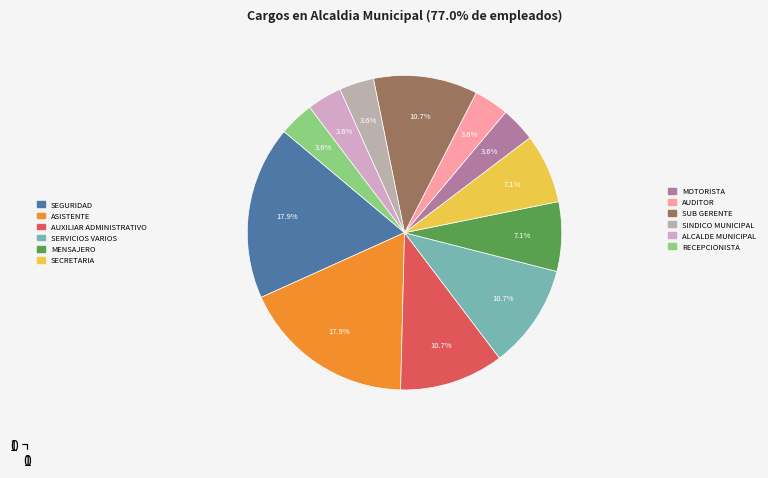

How many slices are in this pie chart?

12